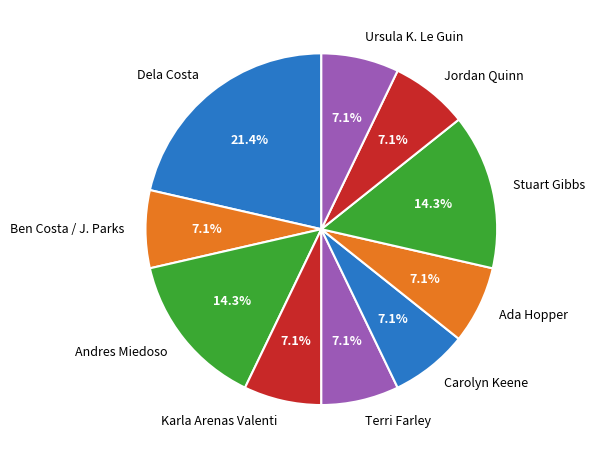

Does Jordan Quinn account for over 50% of the chart?

No